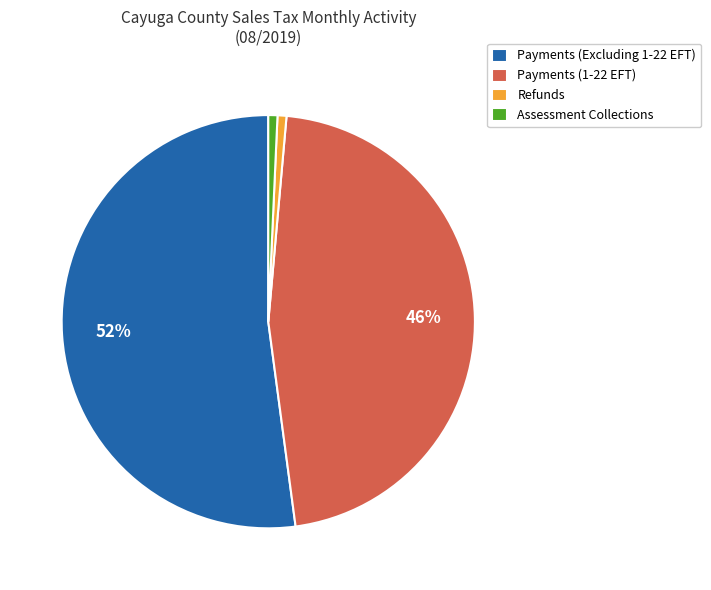

What percentage is the Assessment Collections slice, to the nearest percent?

1%